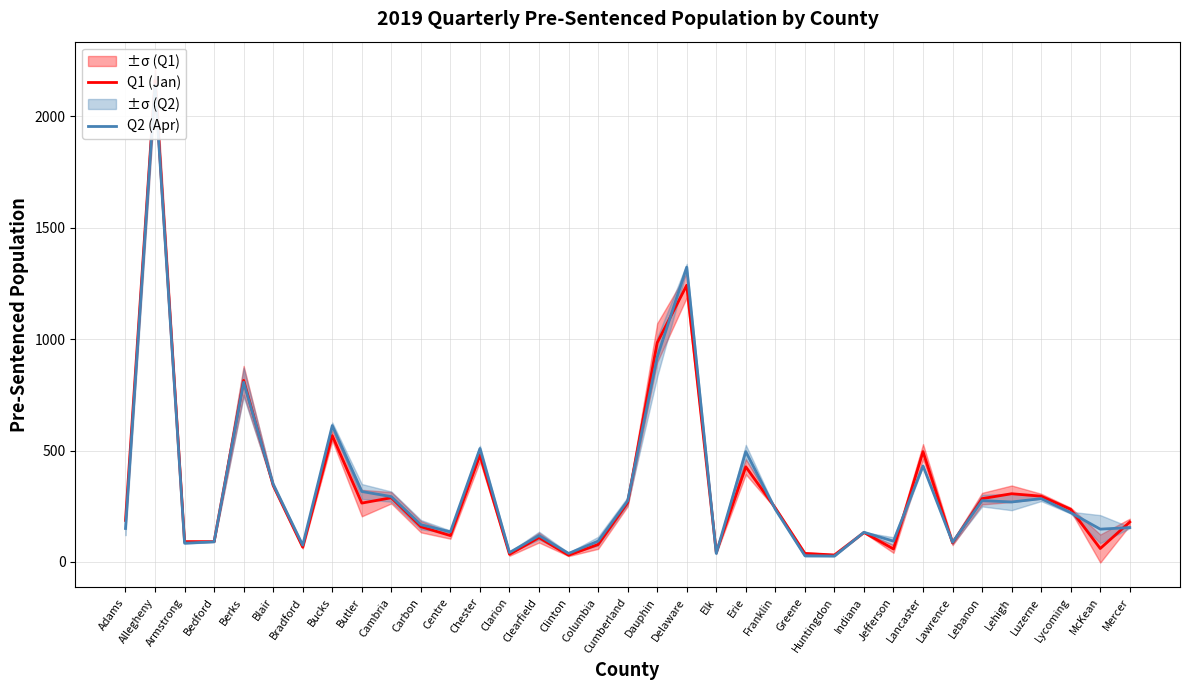

Reading right to left, transcribe all the data shown in this chart.

Q1 (Jan): 179	60	236	295	306	284	85	495	58	132	31	38	242	427	43	1242	984	266	78	30	109	34	479	118	158	288	264	567	66	343	815	91	91	2161	186
Q2 (Apr): 154	147	221	284	269	275	88	431	93	133	26	28	236	495	38	1323	919	274	93	38	118	42	509	135	167	293	316	612	75	348	807	90	84	2142	150